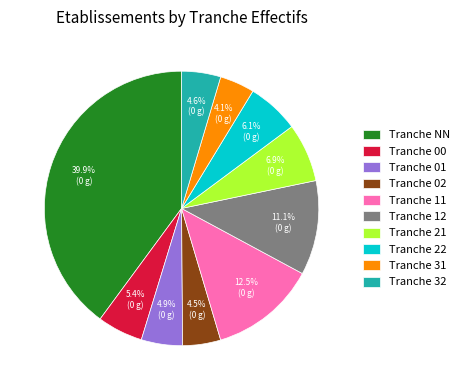

How much of the chart is everything except Tranche 22?

93.9%